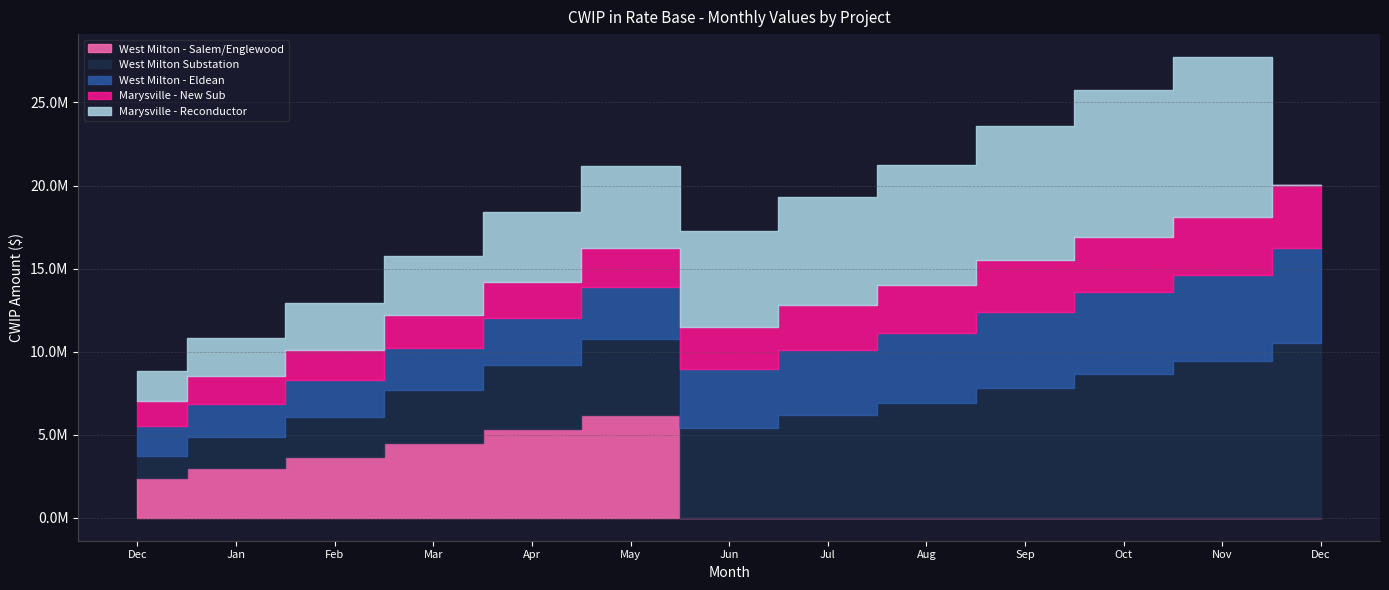

What is the label of the 10th point from the right?

Mar